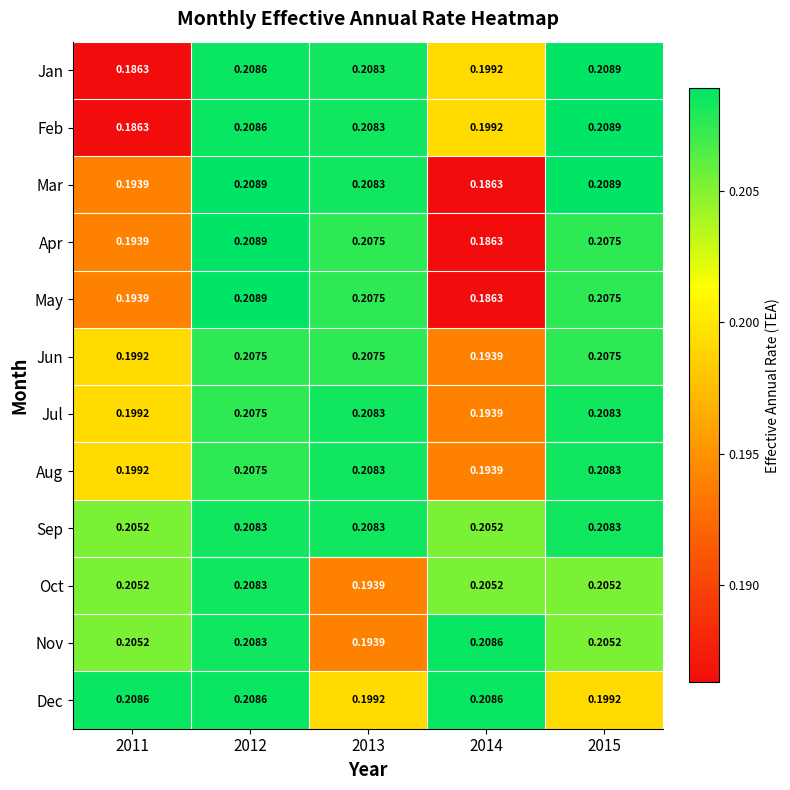

Is the value of Jan at 2013 greater than the value of Aug at 2014?

Yes